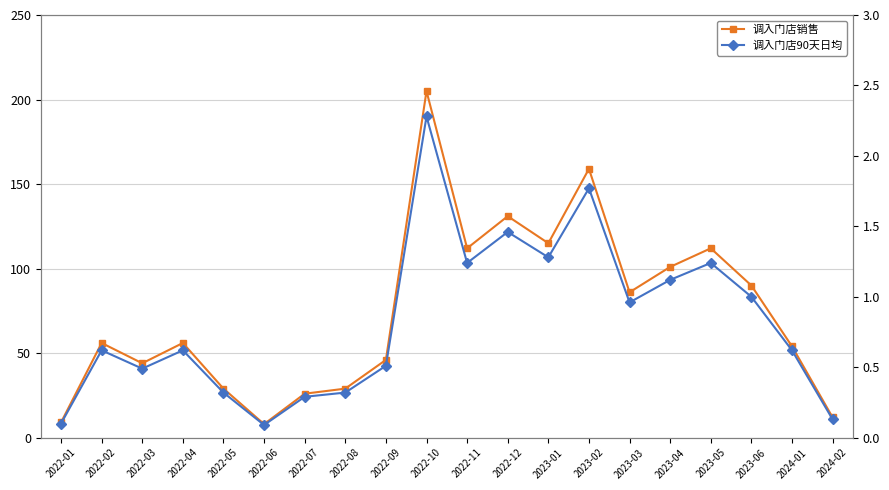

Rank the series by their maximum value, from lowest to highest.

调入门店90天日均, 调入门店销售